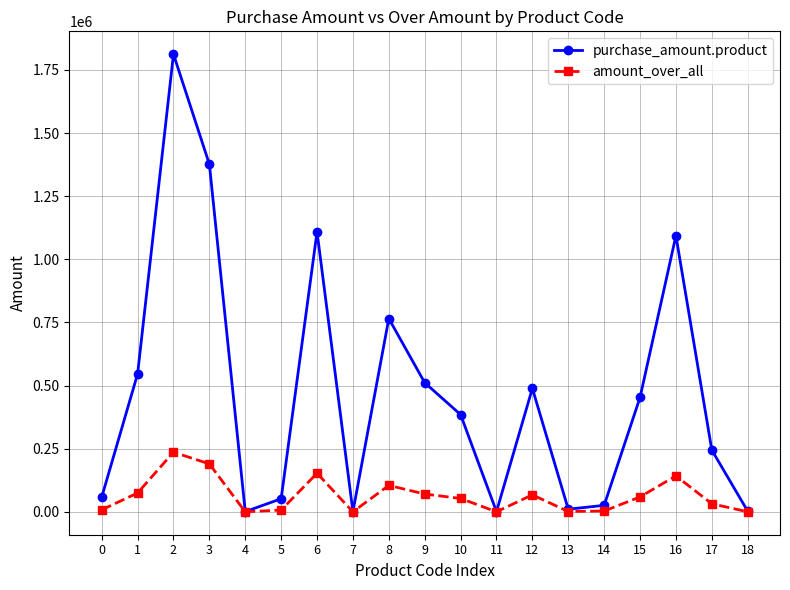

Which series has the widest spread of values?

purchase_amount.product